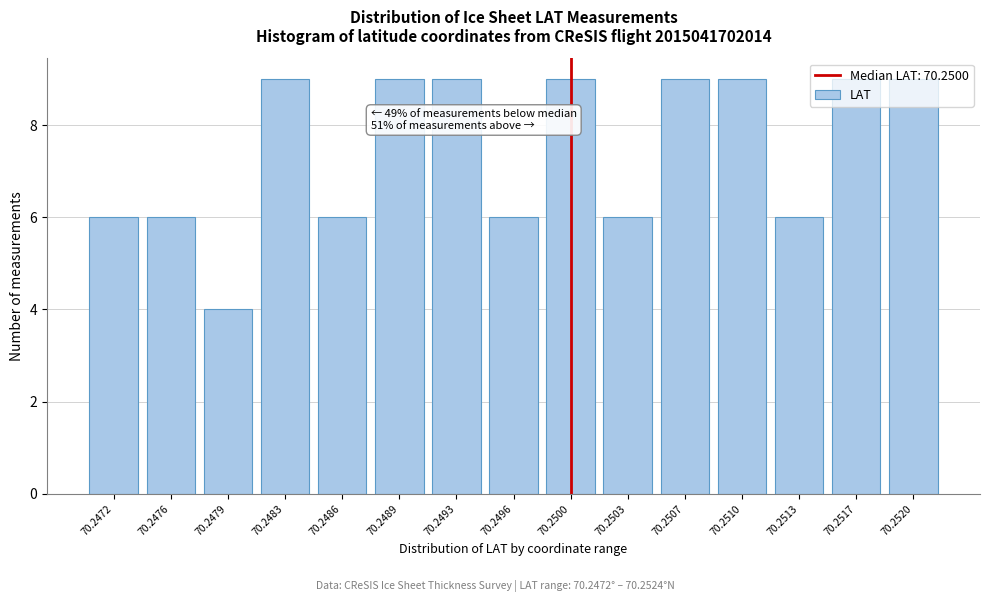

Which has a higher value, 70.2510 or 70.2513?

70.2510